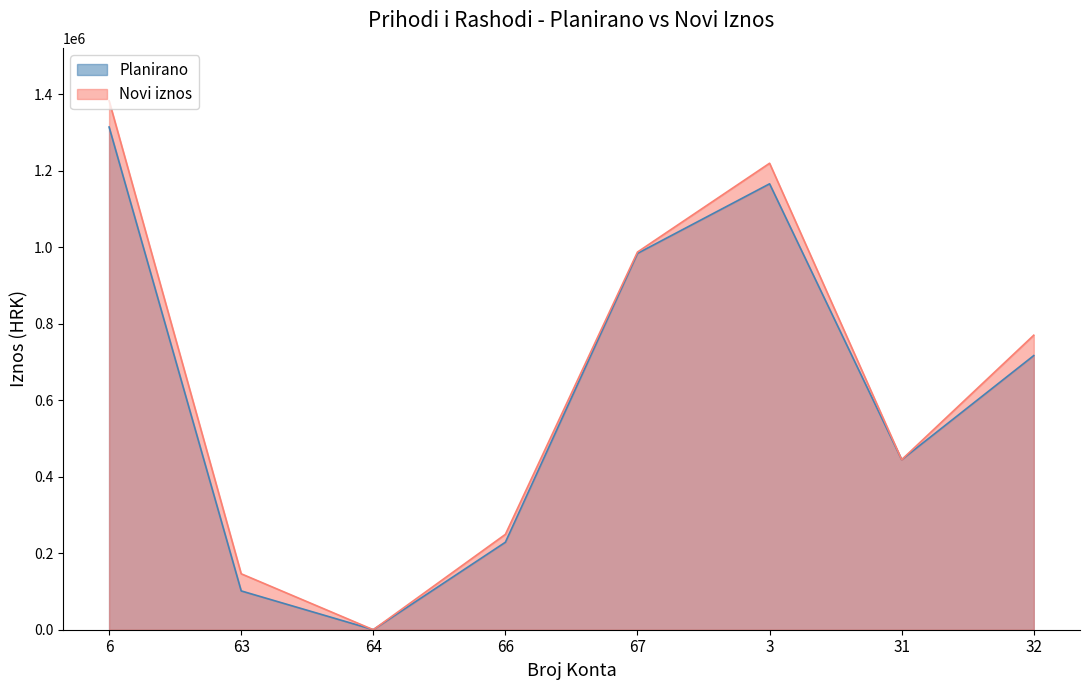

Where do Novi iznos and Planirano first cross each other?

63 and 64